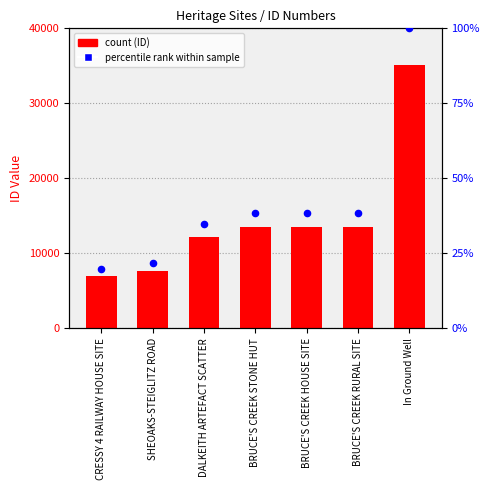

Which series contains the highest Y value?

ID